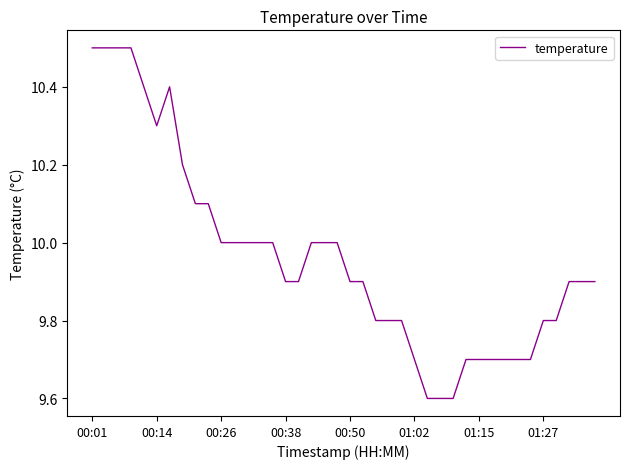

What is the smallest value displayed?

9.6